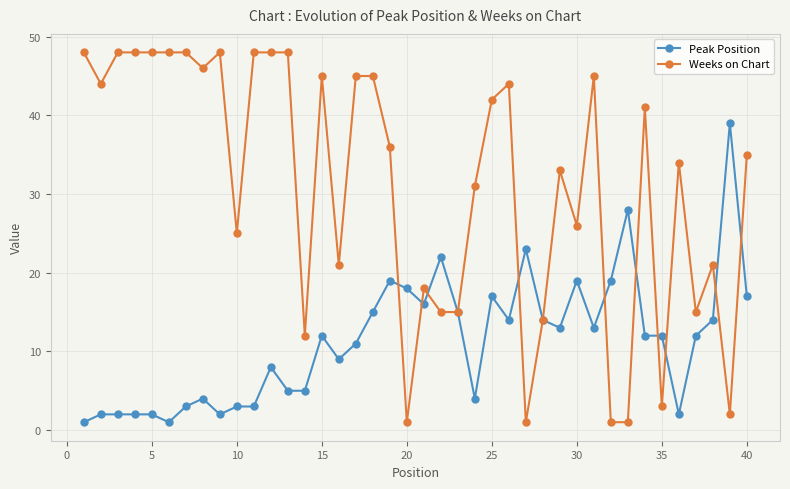

List the series in order of their overall mean, lowest first.

Peak Position, Weeks on Chart